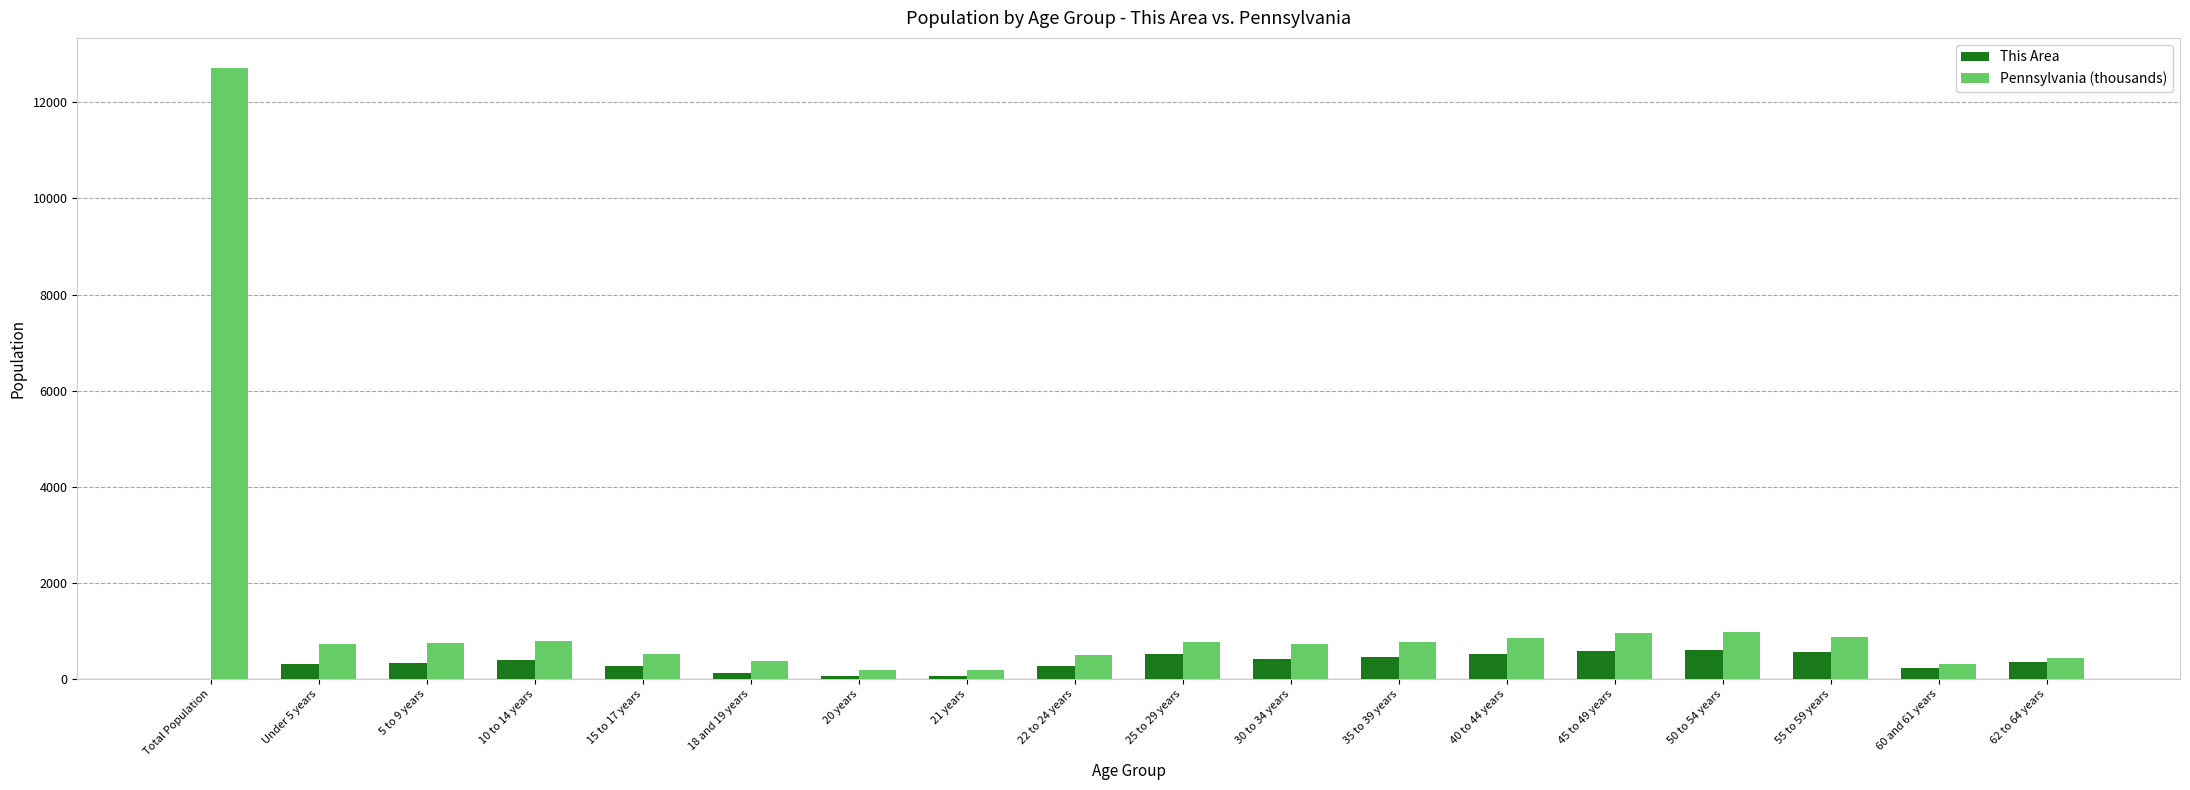

What is the greatest value displayed?

12702.4